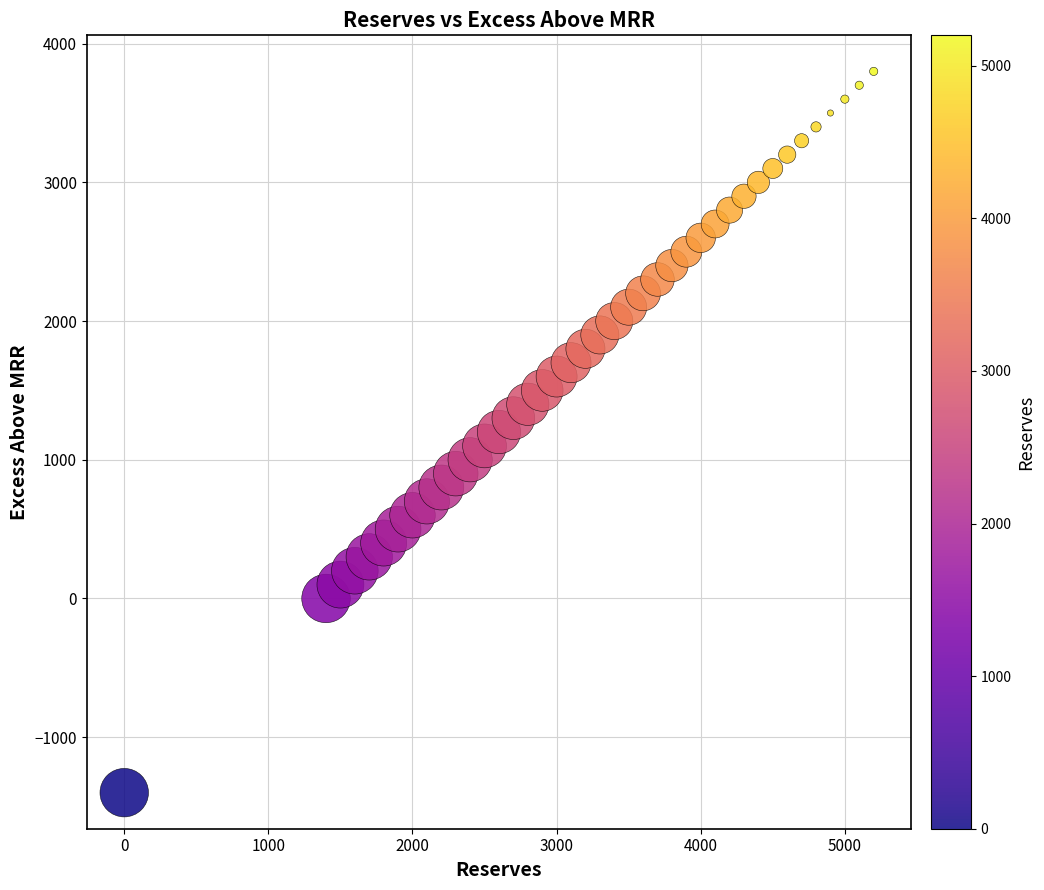

What is the range of X values (max minus min)?

5200